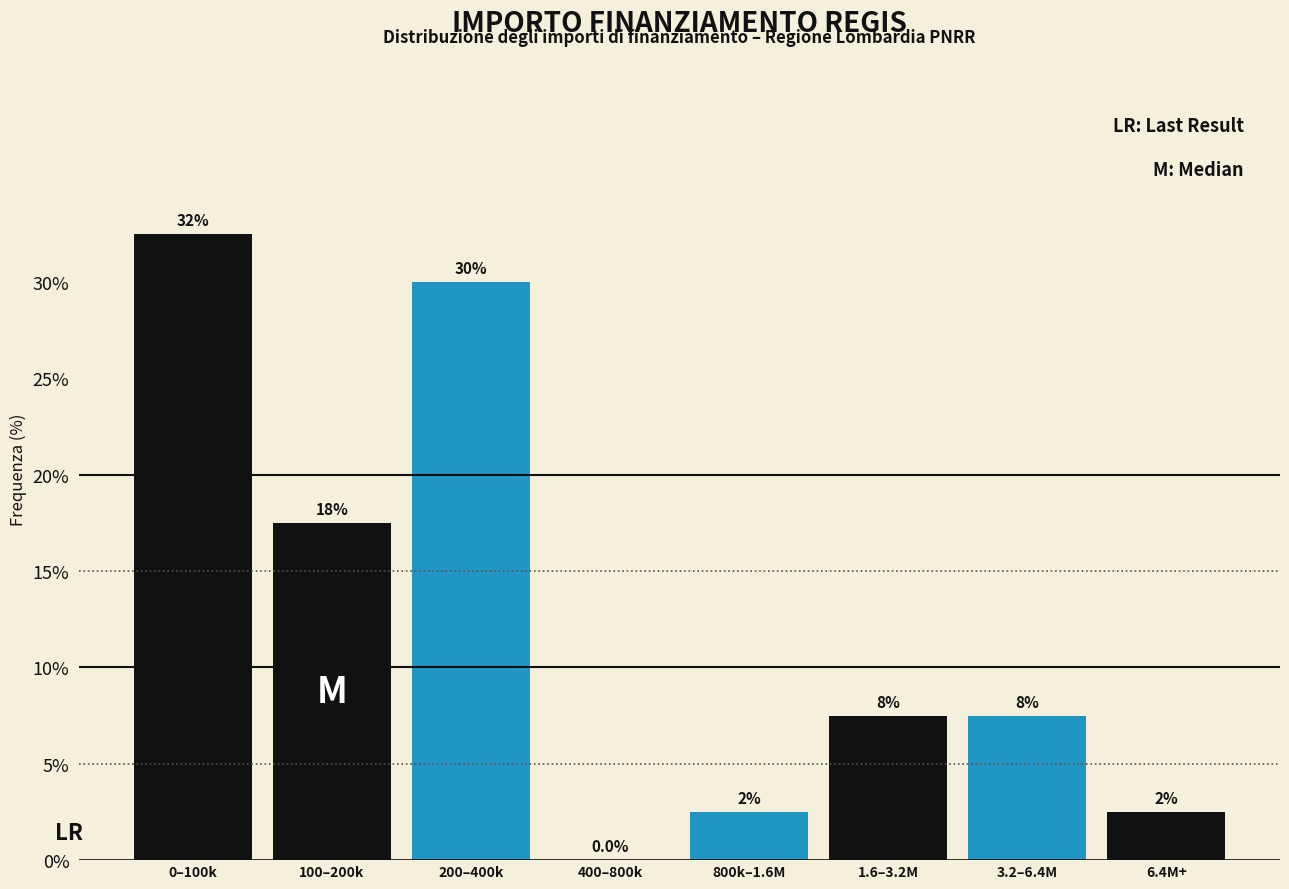

Are the bars horizontal?

No